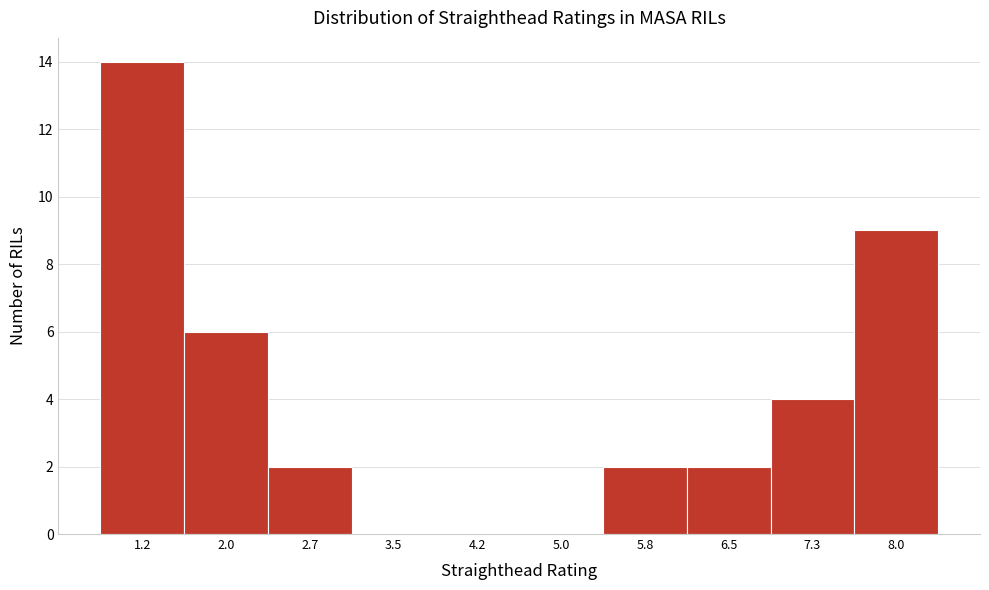

Reading right to left, what are all the values shown in this chart?

8.0=9	7.3=4	6.5=2	5.8=2	5.0=0	4.2=0	3.5=0	2.7=2	2.0=6	1.2=14